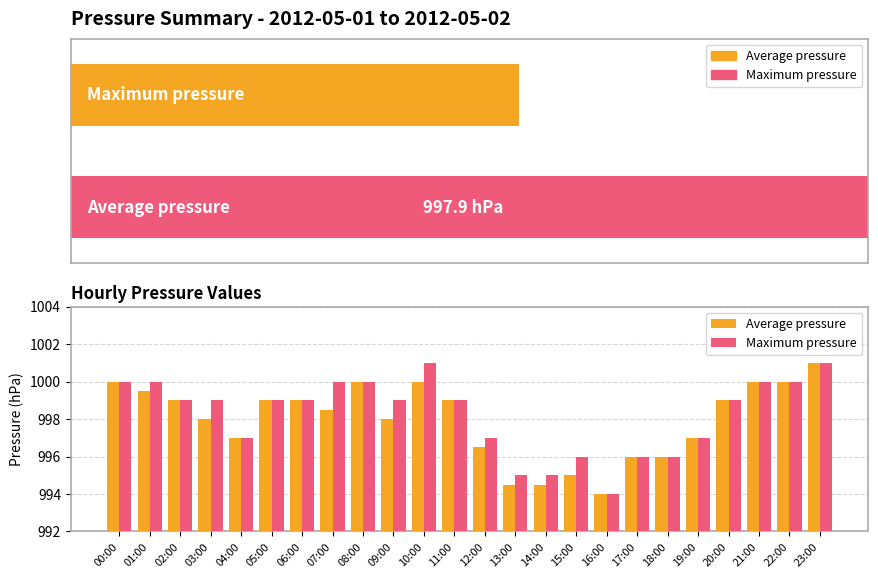

Which category has the highest value across all series?

23:00